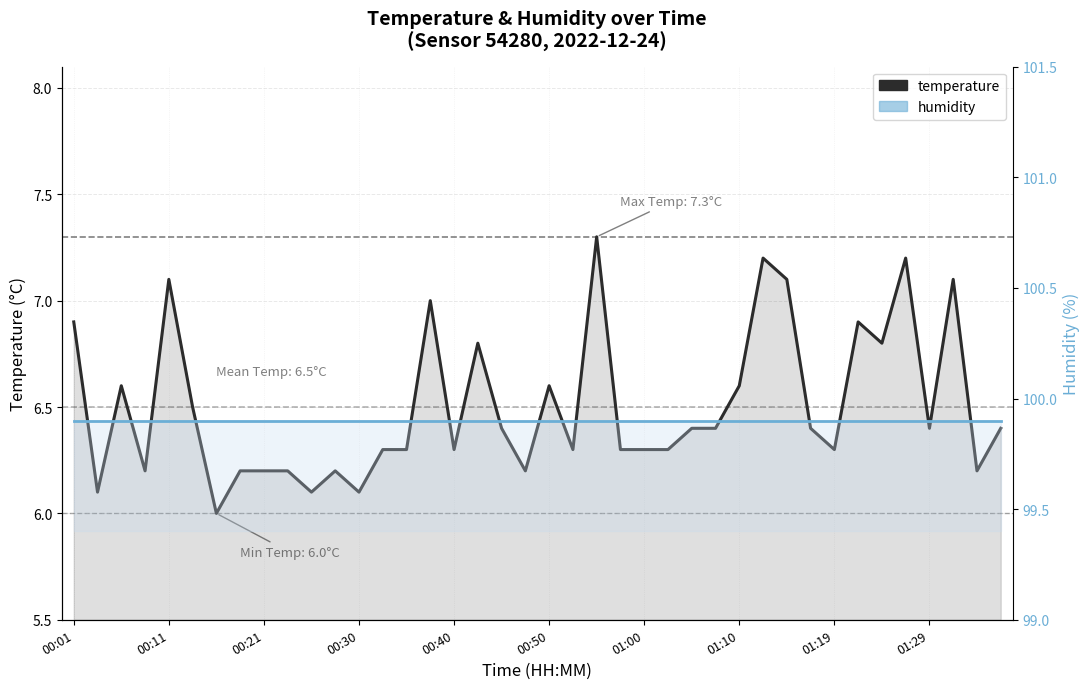

What is the difference between the temperature values at 31 and 17?

0.4